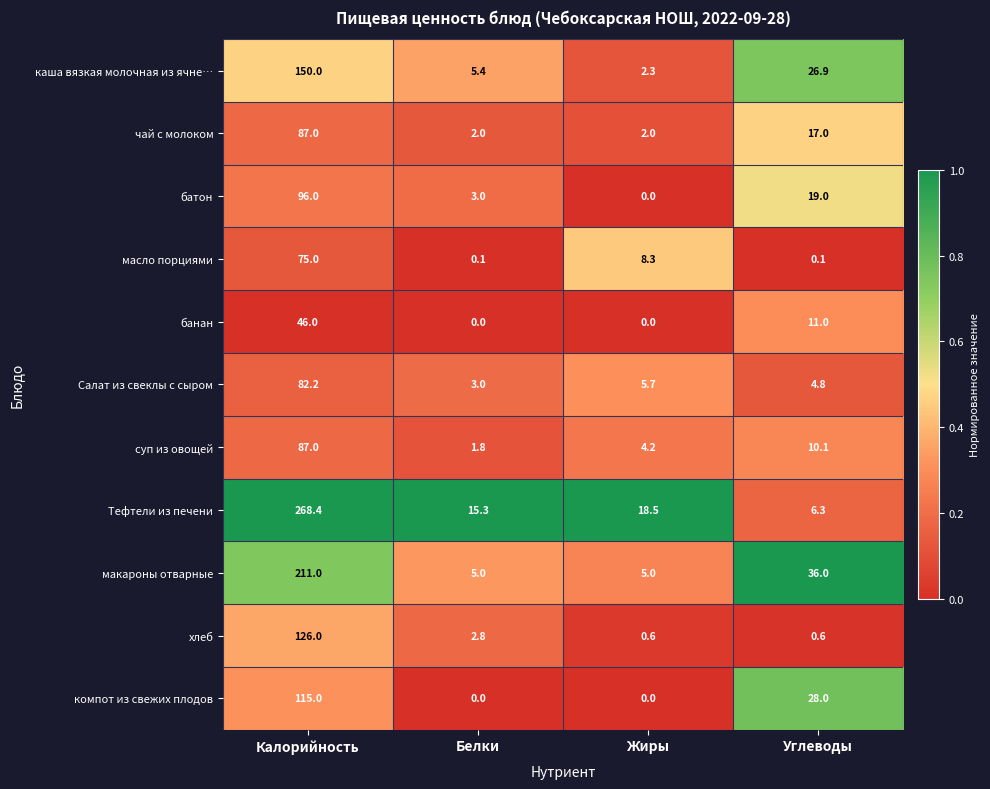

Which category has the highest value across all series?

Калорийность